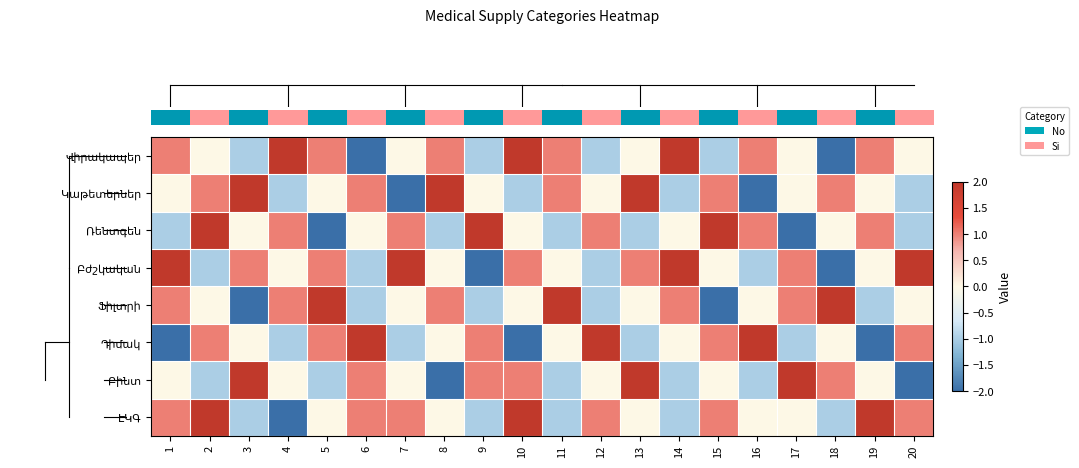

How many categories are shown in the chart?

20